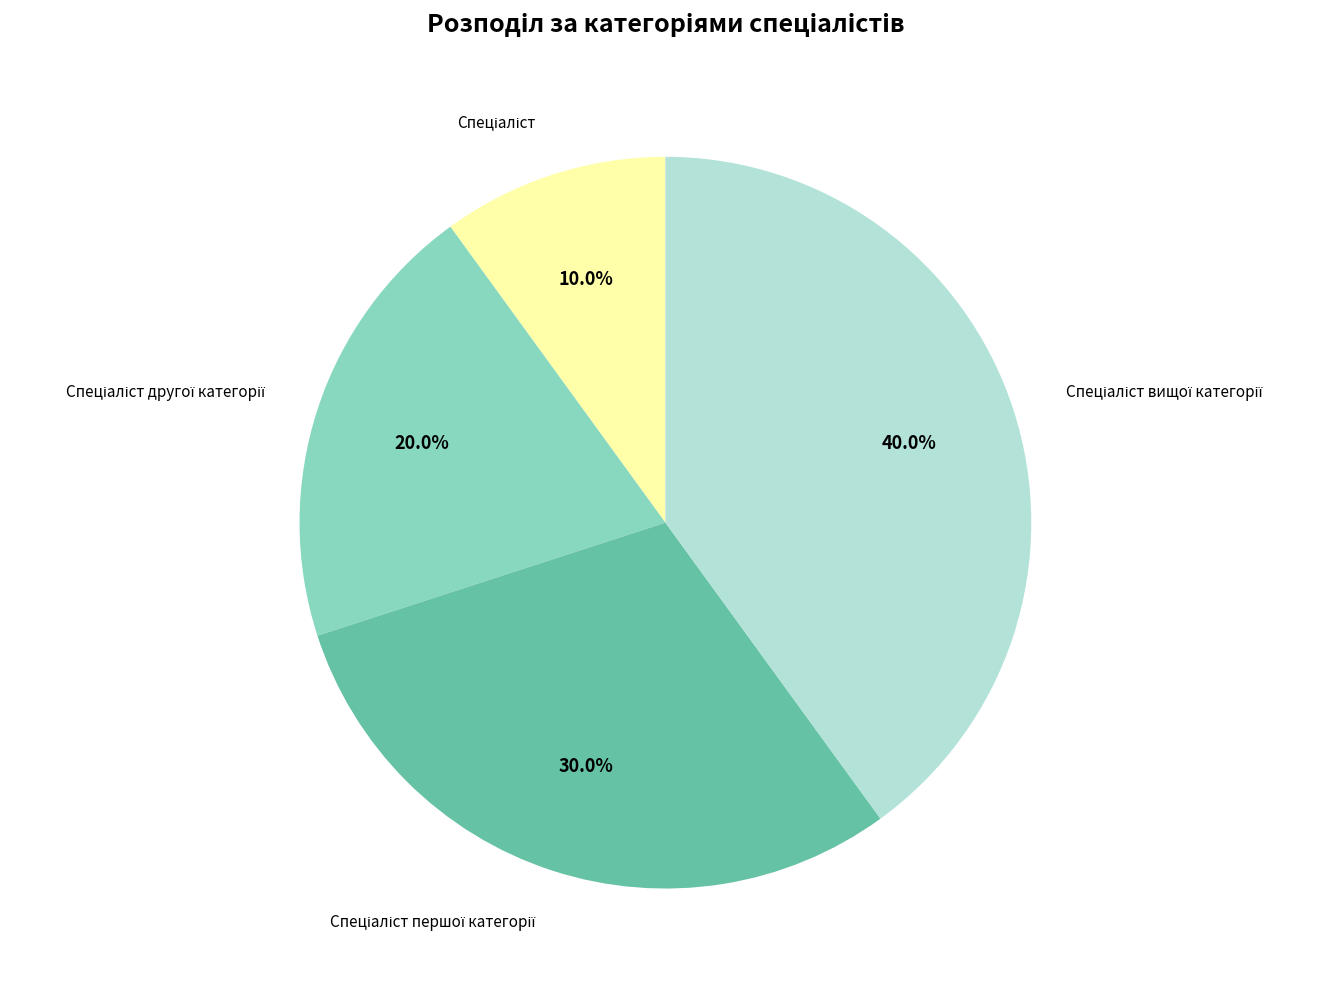

Does any single category account for the majority?

No